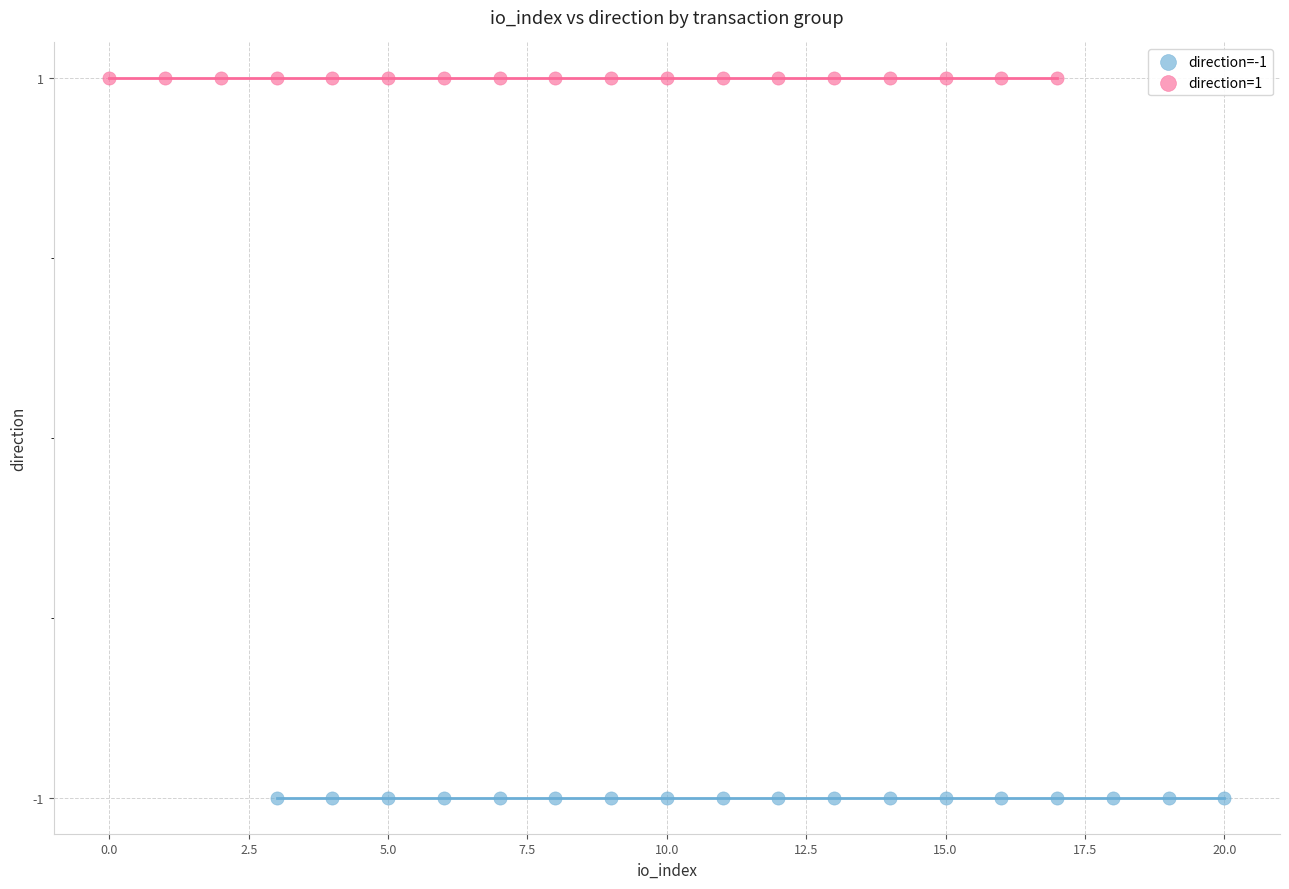

Which series reaches the maximum Y coordinate?

direction=1